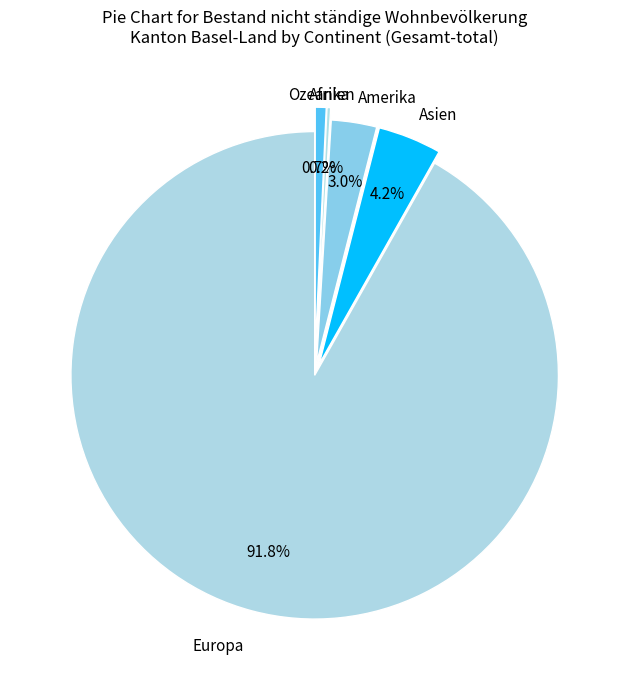

Which category accounts for the majority?

Europa